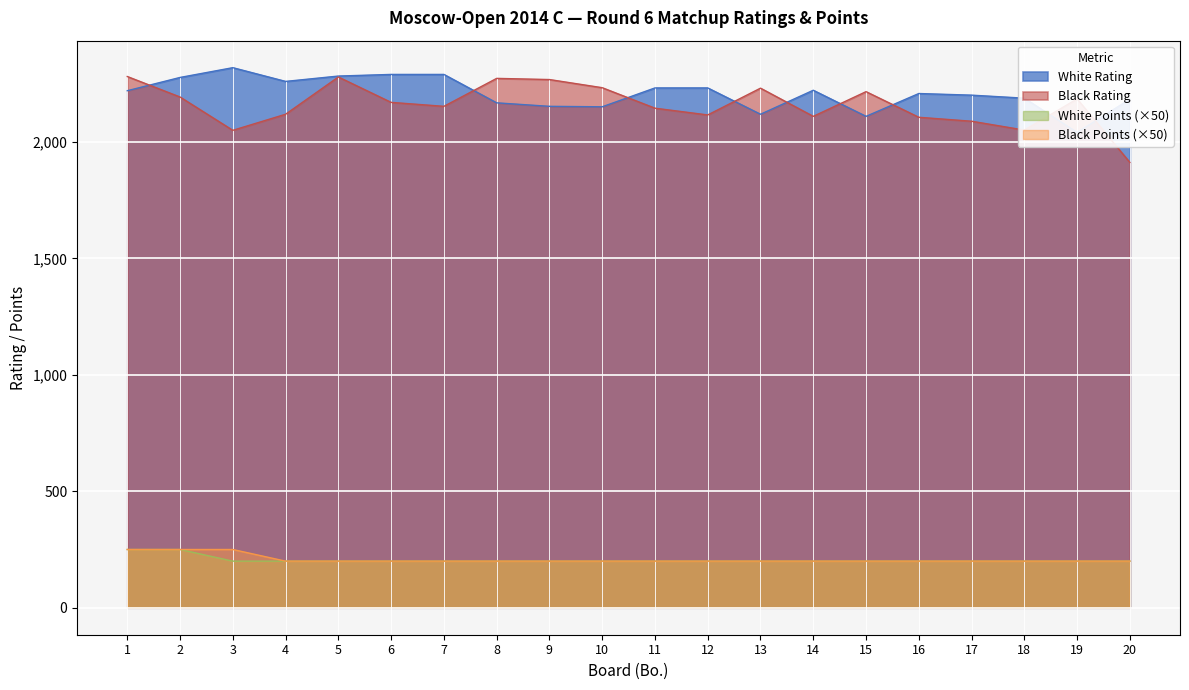

Read the White Points value at 3, to the nearest 5.

200